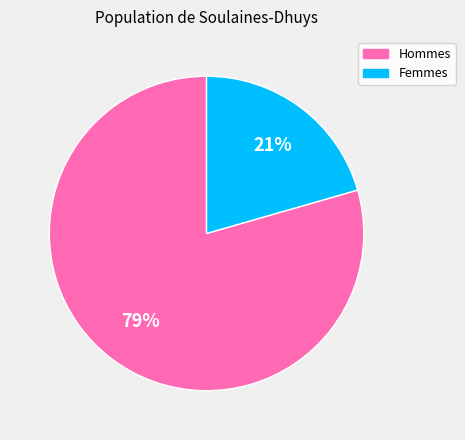

Which slice represents more than half of the pie?

Hommes